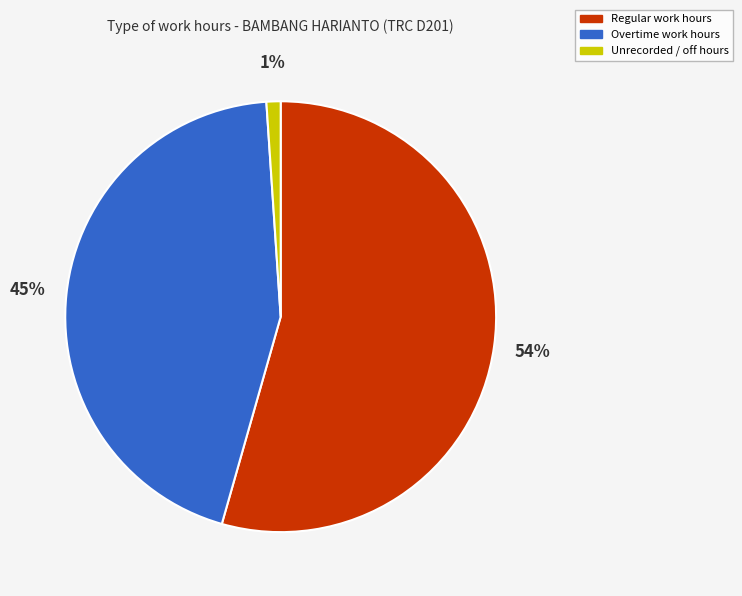

Is there any slice that represents more than half of the pie?

Yes